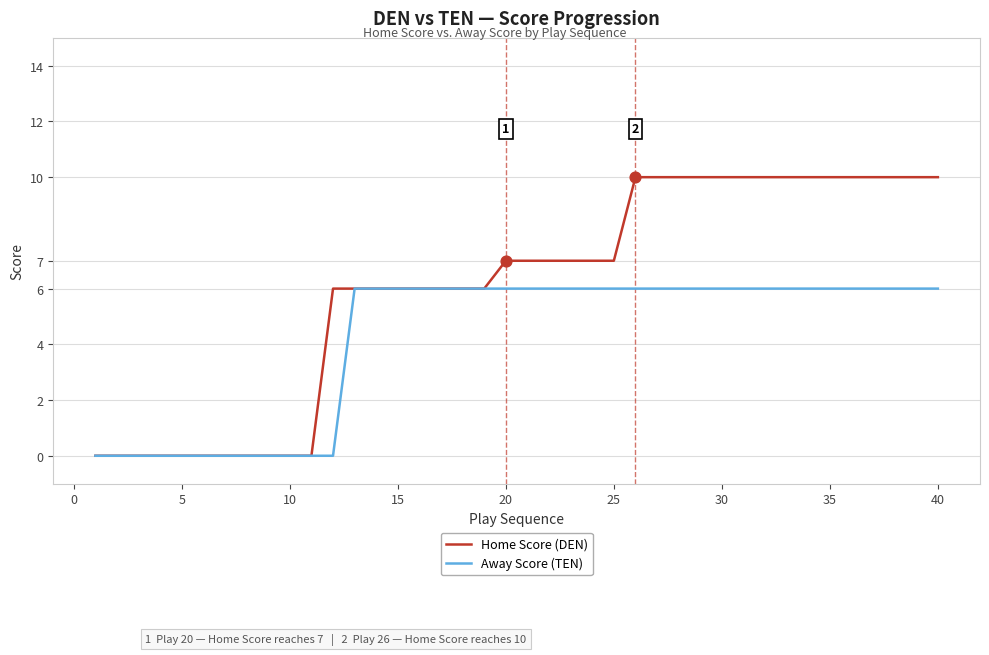

Which series has the largest total across all categories?

Home Score (DEN)